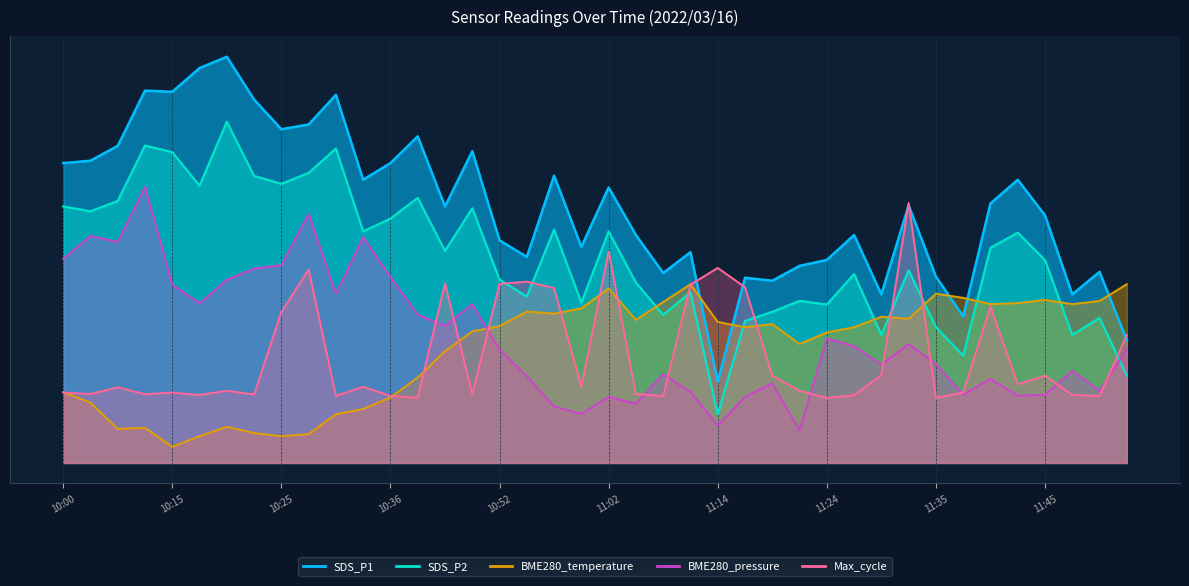

What is the difference between the SDS_P1 values at 10:07 and 10:52?

9.2